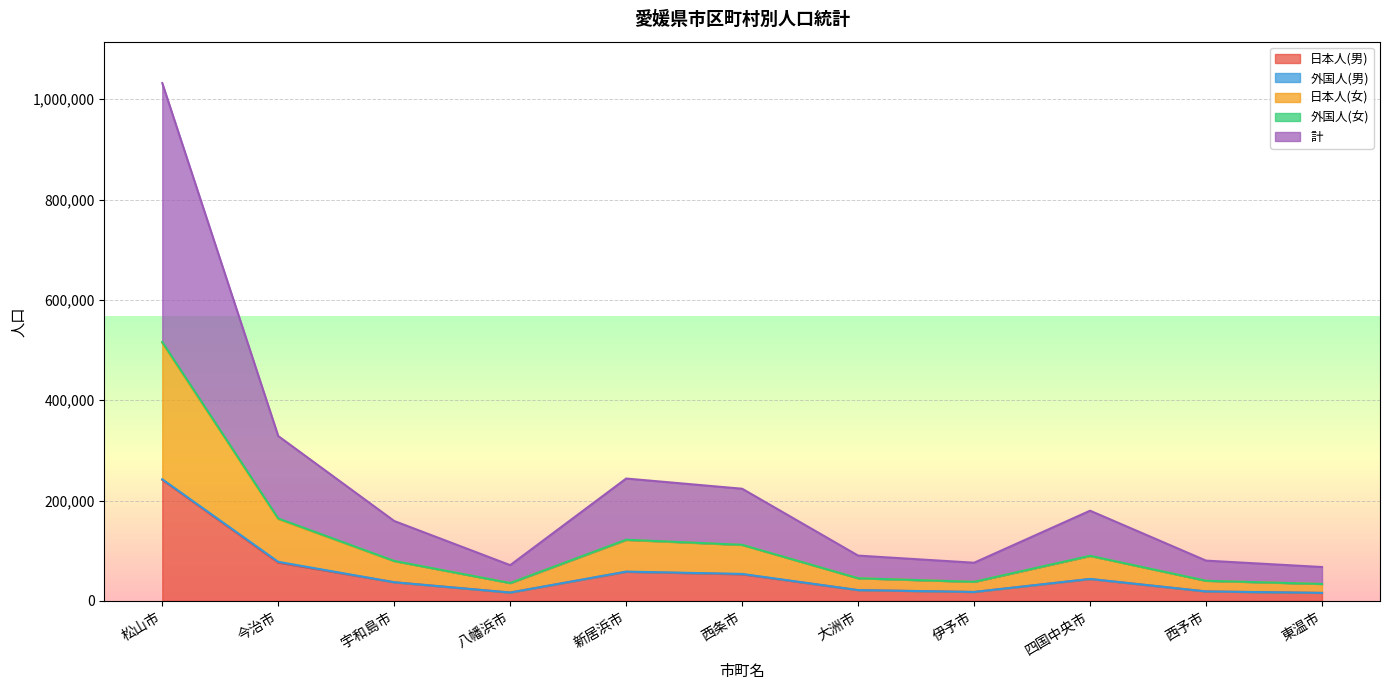

Which series has the widest spread of values?

計